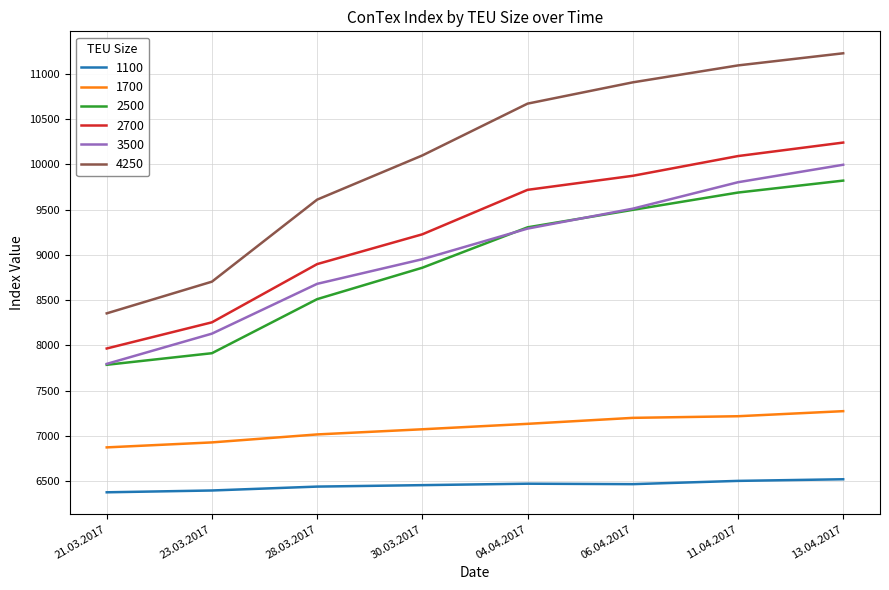

List the series in order of their peak value, highest first.

4250, 2700, 3500, 2500, 1700, 1100